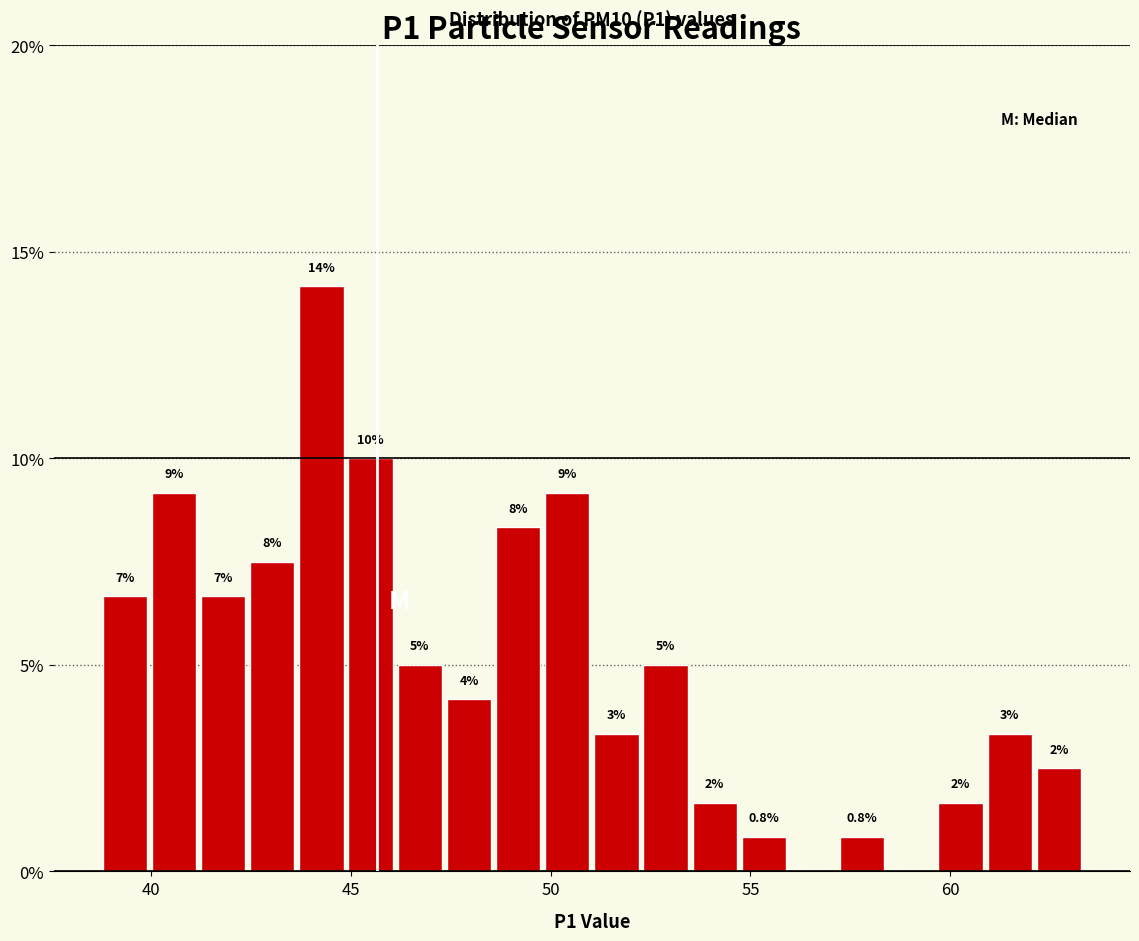

Read against the x-axis, roughly where is the centre of the tallest bar?

44.5